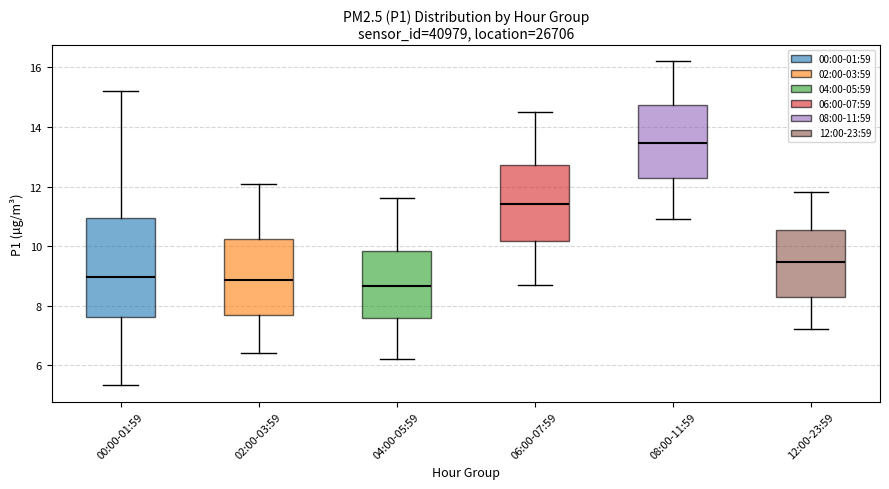

Which box is the tallest, from its lower edge to its upper edge?

00:00-01:59